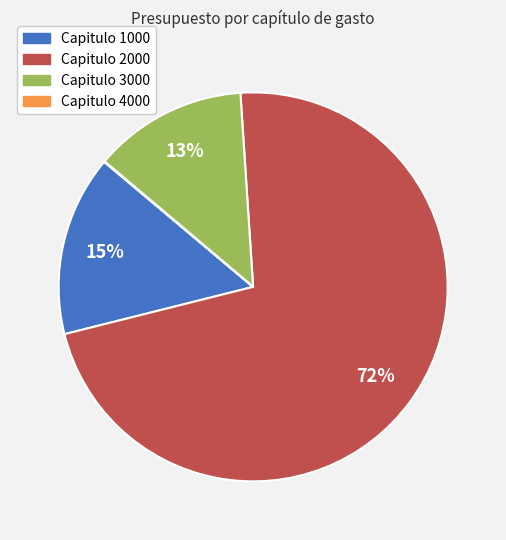

Which category accounts for the majority?

Capitulo 2000